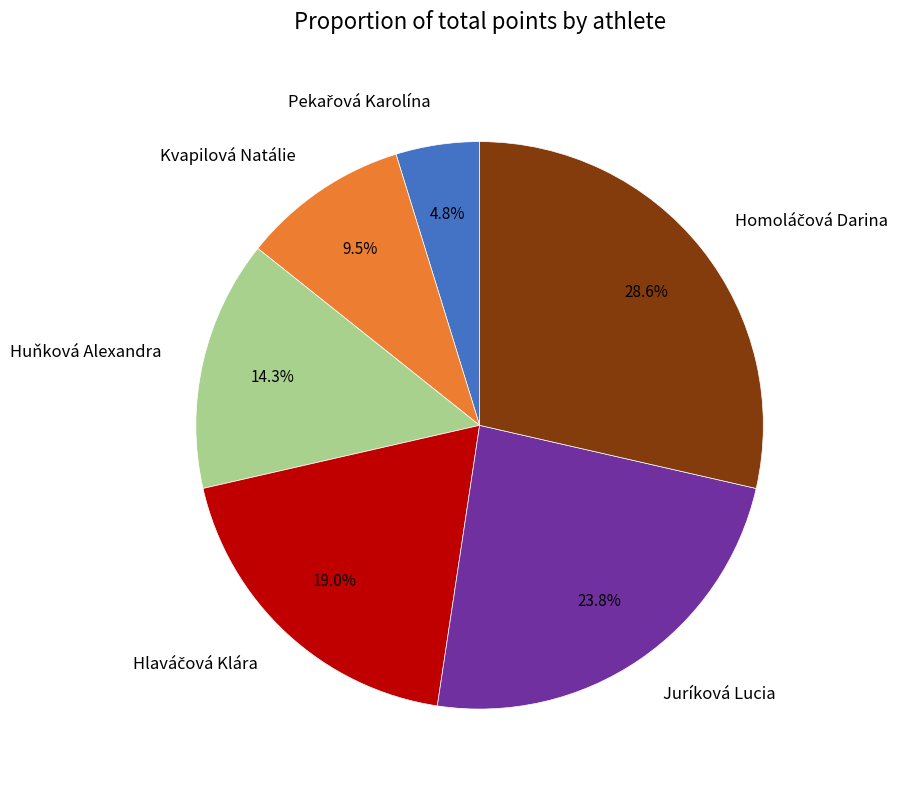

Count the number of slices in the pie.

6